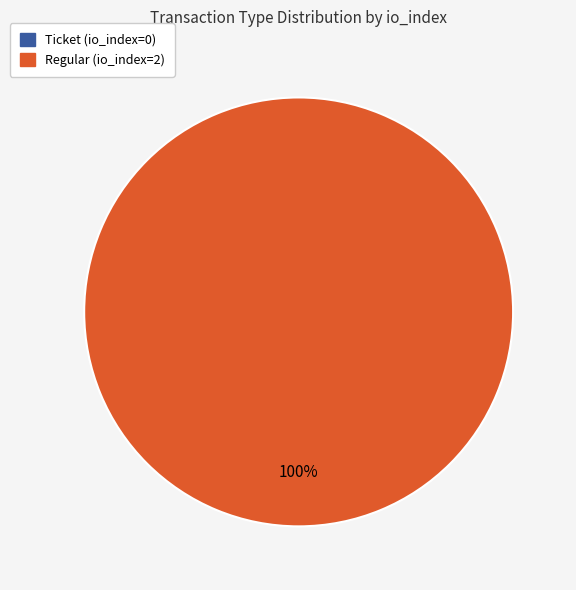

Combined, do Ticket (io_index=0) and Regular (io_index=2) account for over 50%?

Yes